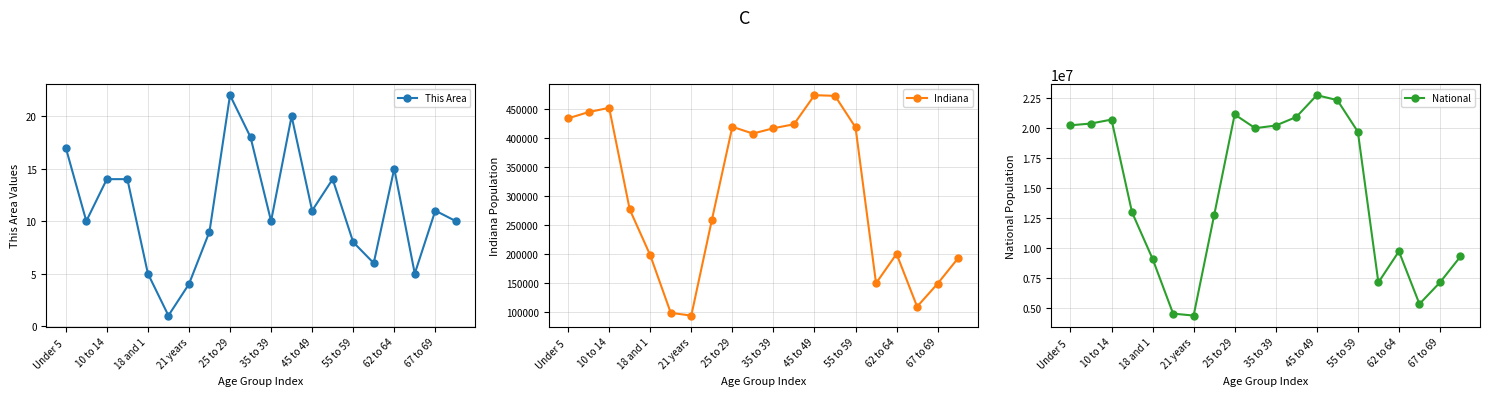

How many interior local valleys does the This Area series have?

6